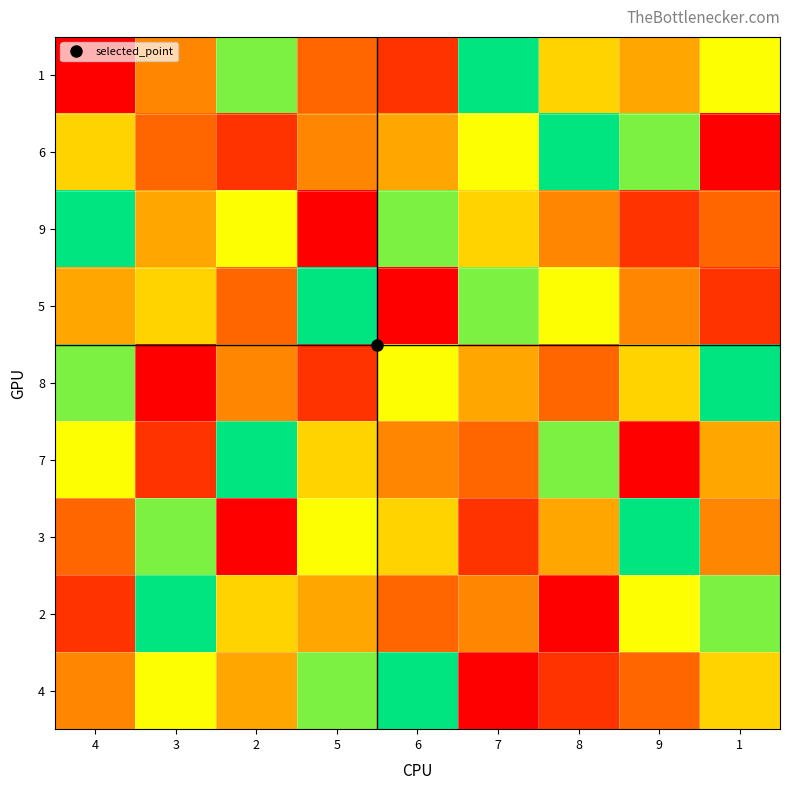

Which series has the largest range (max minus min)?

1